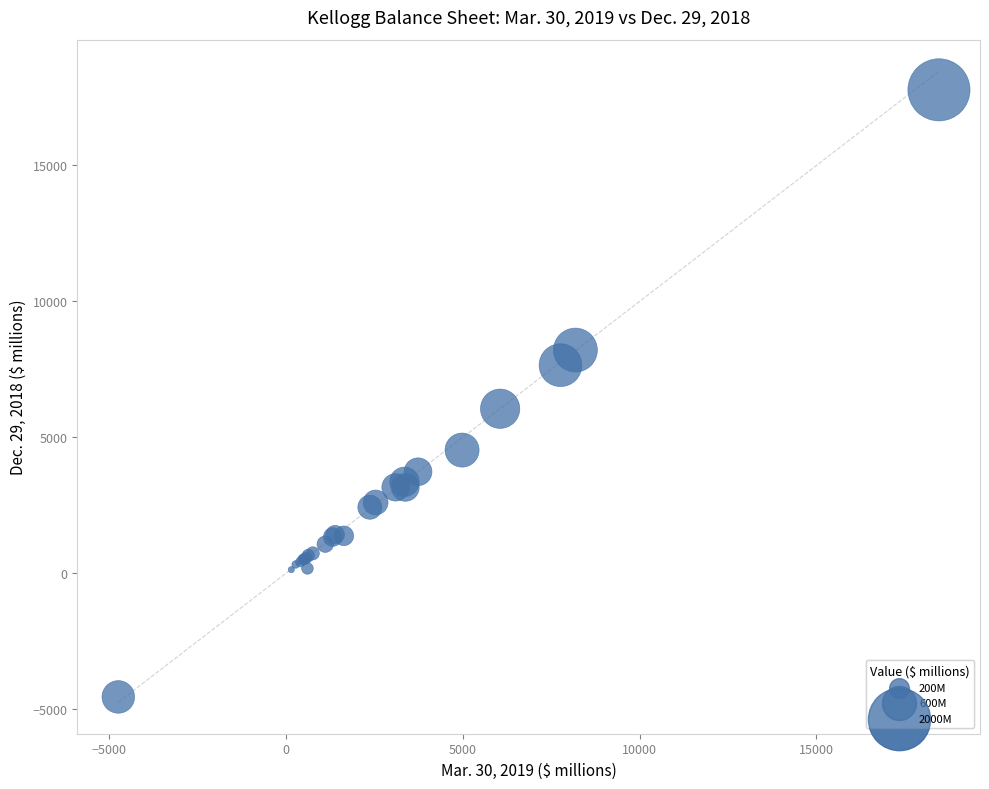

What Y value in the scatter plot is closest to 6614?

6050